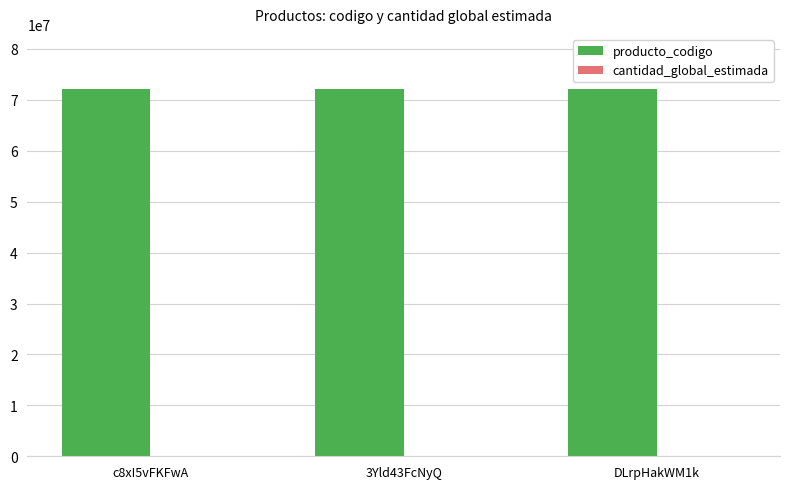

What is the maximum value for producto_codigo?

72131701